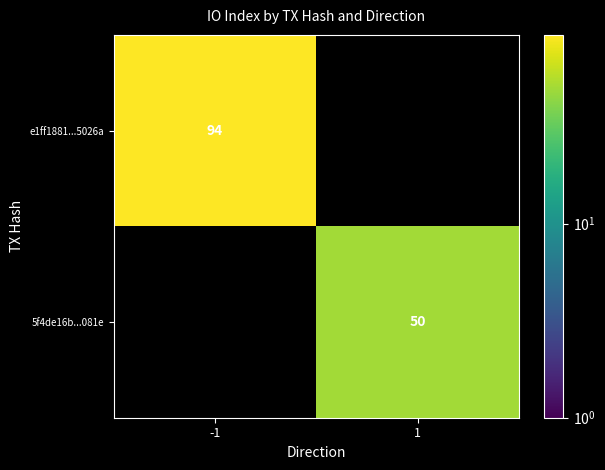

Is it true that e1ff1881...5026a equals 94 at -1?

True